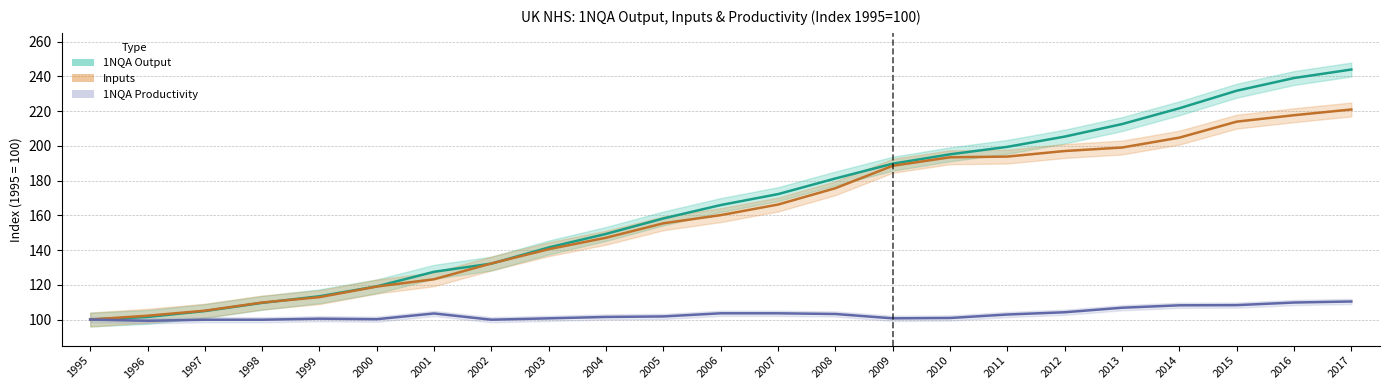

Reading left to right, extract all data points from this chart.

1NQA Output: 1995=100.0	1996=101.5	1997=104.9	1998=109.6	1999=113.4	2000=119.1	2001=127.5	2002=132.2	2003=141.5	2004=149.3	2005=158.2	2006=165.9	2007=172.2	2008=181.2	2009=189.7	2010=195.1	2011=199.4	2012=205.3	2013=212.5	2014=221.6	2015=231.7	2016=239.0	2017=243.9
Inputs: 1995=100.0	1996=102.2	1997=105.1	1998=109.8	1999=112.9	2000=119.0	2001=123.2	2002=132.3	2003=140.5	2004=147.1	2005=155.4	2006=160.1	2007=166.2	2008=175.6	2009=188.5	2010=193.4	2011=193.8	2012=197.0	2013=199.0	2014=204.7	2015=213.9	2016=217.6	2017=220.9
1NQA Productivity: 1995=100.0	1996=99.3	1997=99.9	1998=99.9	1999=100.5	2000=100.2	2001=103.5	2002=99.9	2003=100.7	2004=101.5	2005=101.8	2006=103.6	2007=103.6	2008=103.2	2009=100.7	2010=100.9	2011=102.9	2012=104.2	2013=106.8	2014=108.2	2015=108.3	2016=109.8	2017=110.4